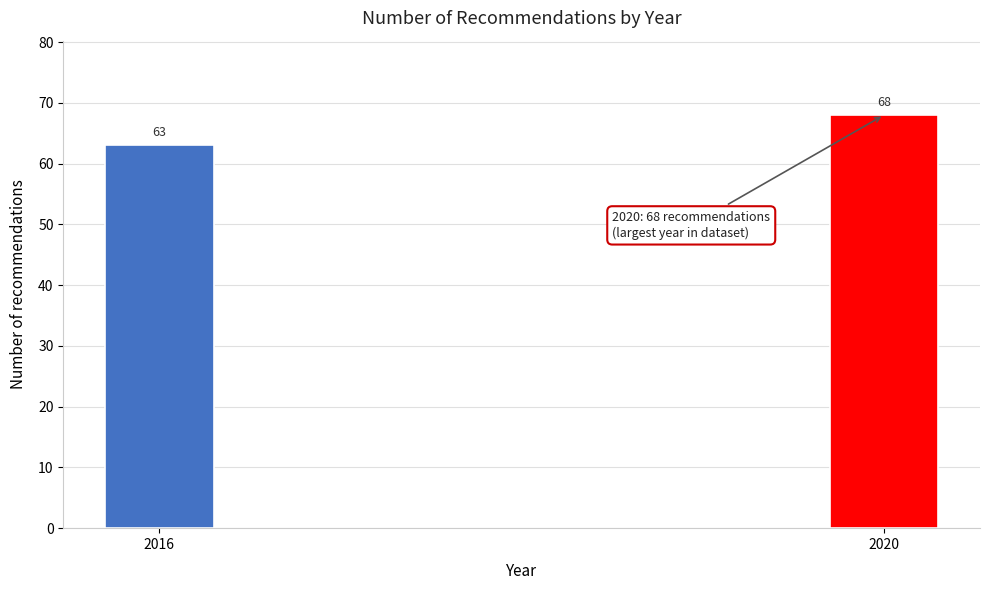

Reading left to right, extract all data points from this chart.

63	68